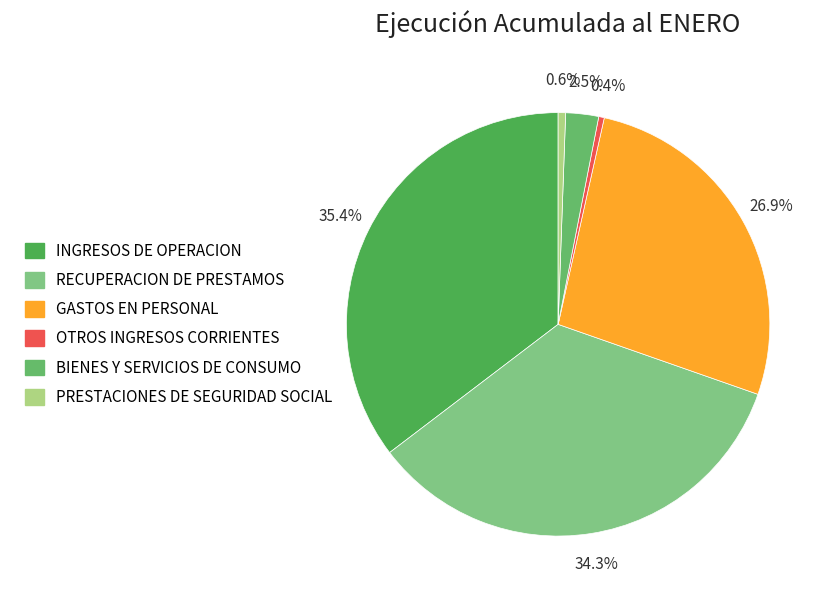

What is the change in value from INGRESOS DE OPERACION to BIENES Y SERVICIOS DE CONSUMO?

-1248649